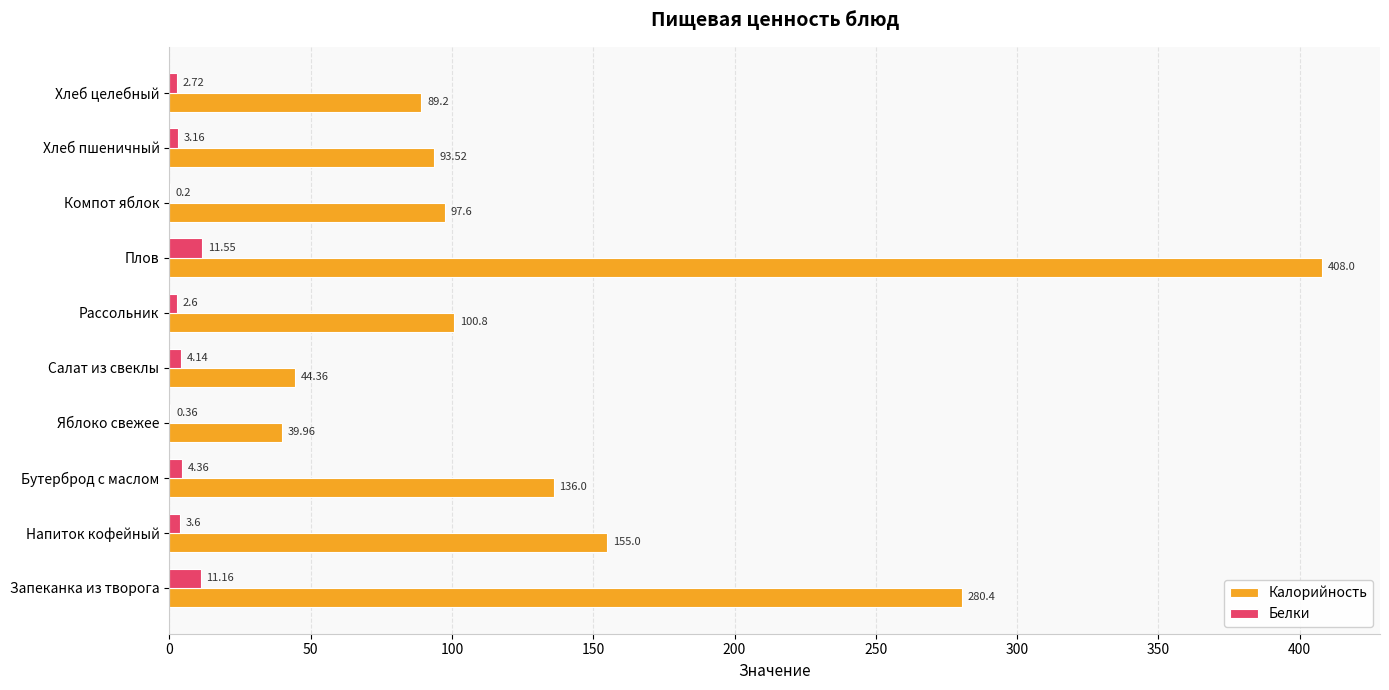

Which category has the highest value across all series?

Плов